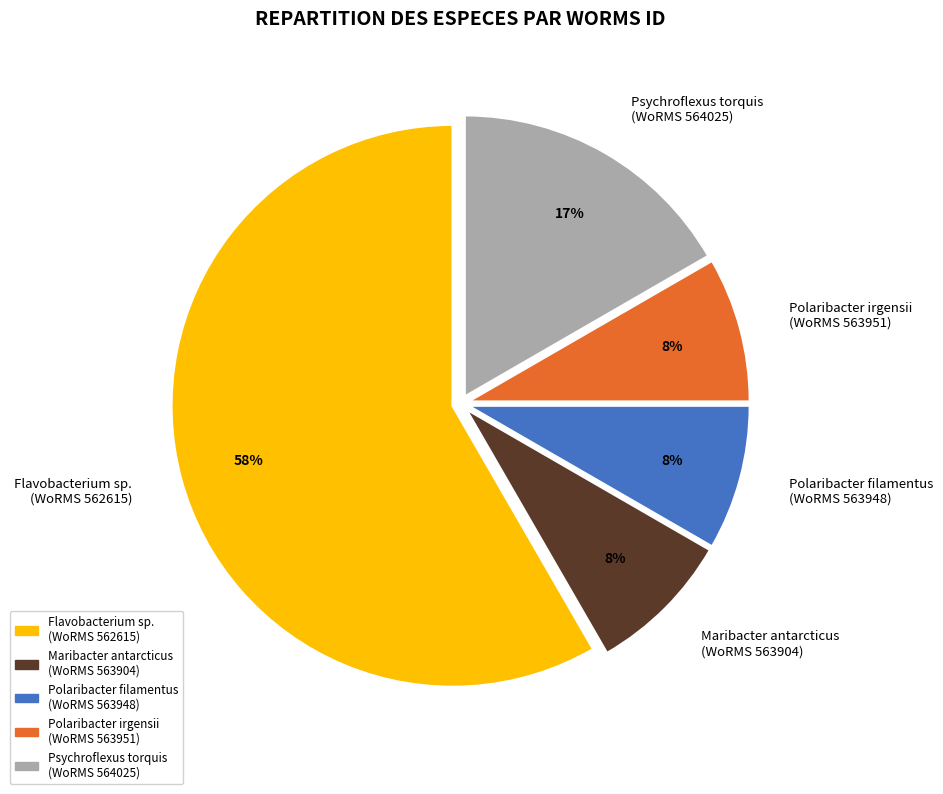

Which has a higher value, Polaribacter irgensii (WoRMS 563951) or Flavobacterium sp. (WoRMS 562615)?

Flavobacterium sp. (WoRMS 562615)